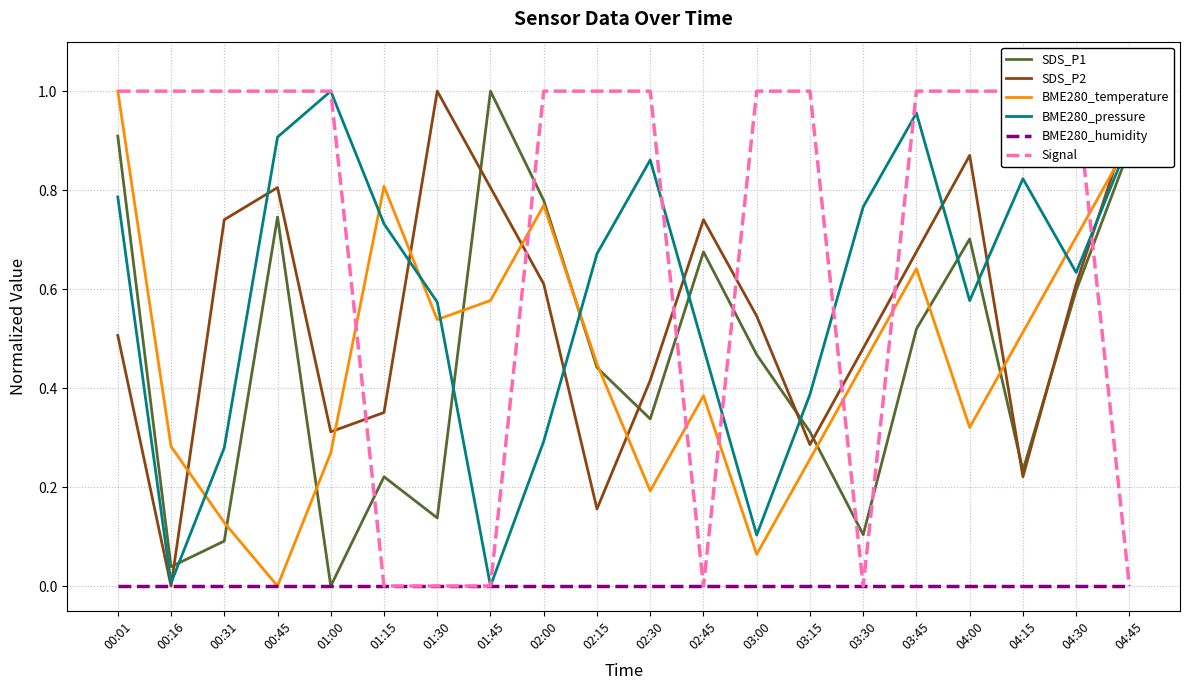

What is the spread (max minus min) of values at 01:45?

1.0